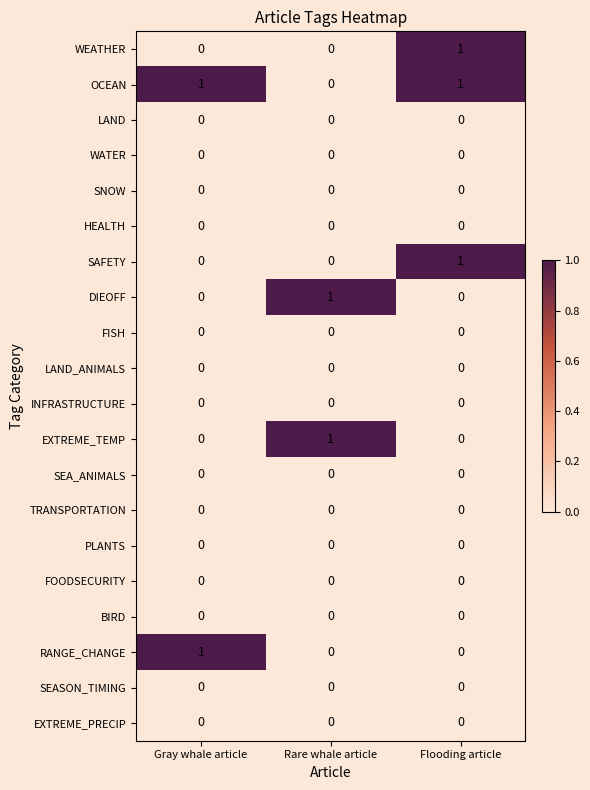

The SAFETY series shows 0 at Flooding article. True or false?

False